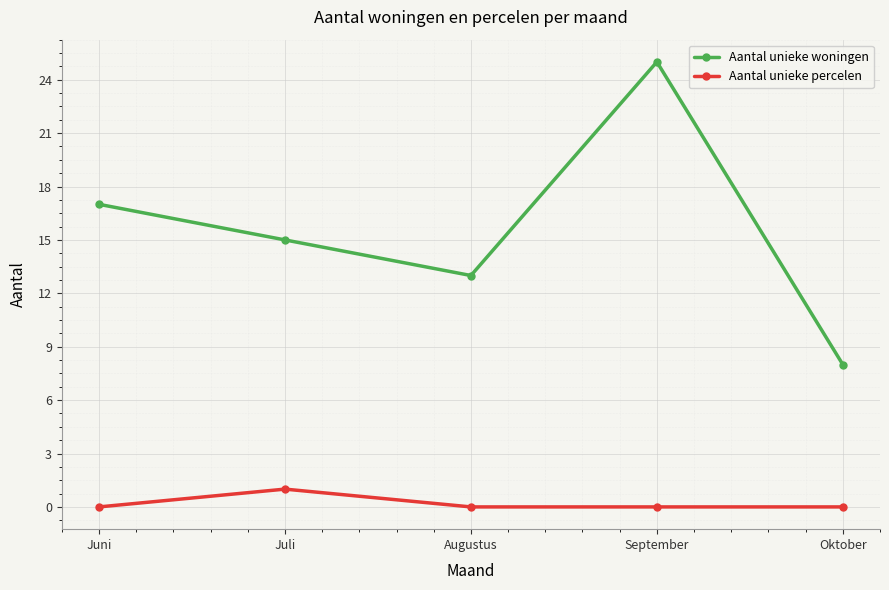

Is it true that Aantal unieke woningen equals 14 at Oktober?

False